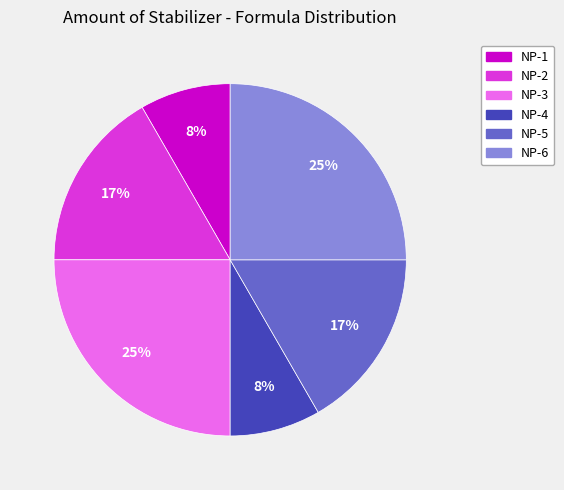

To the nearest percent, what is the difference between the largest and smallest slice percentages?

17%